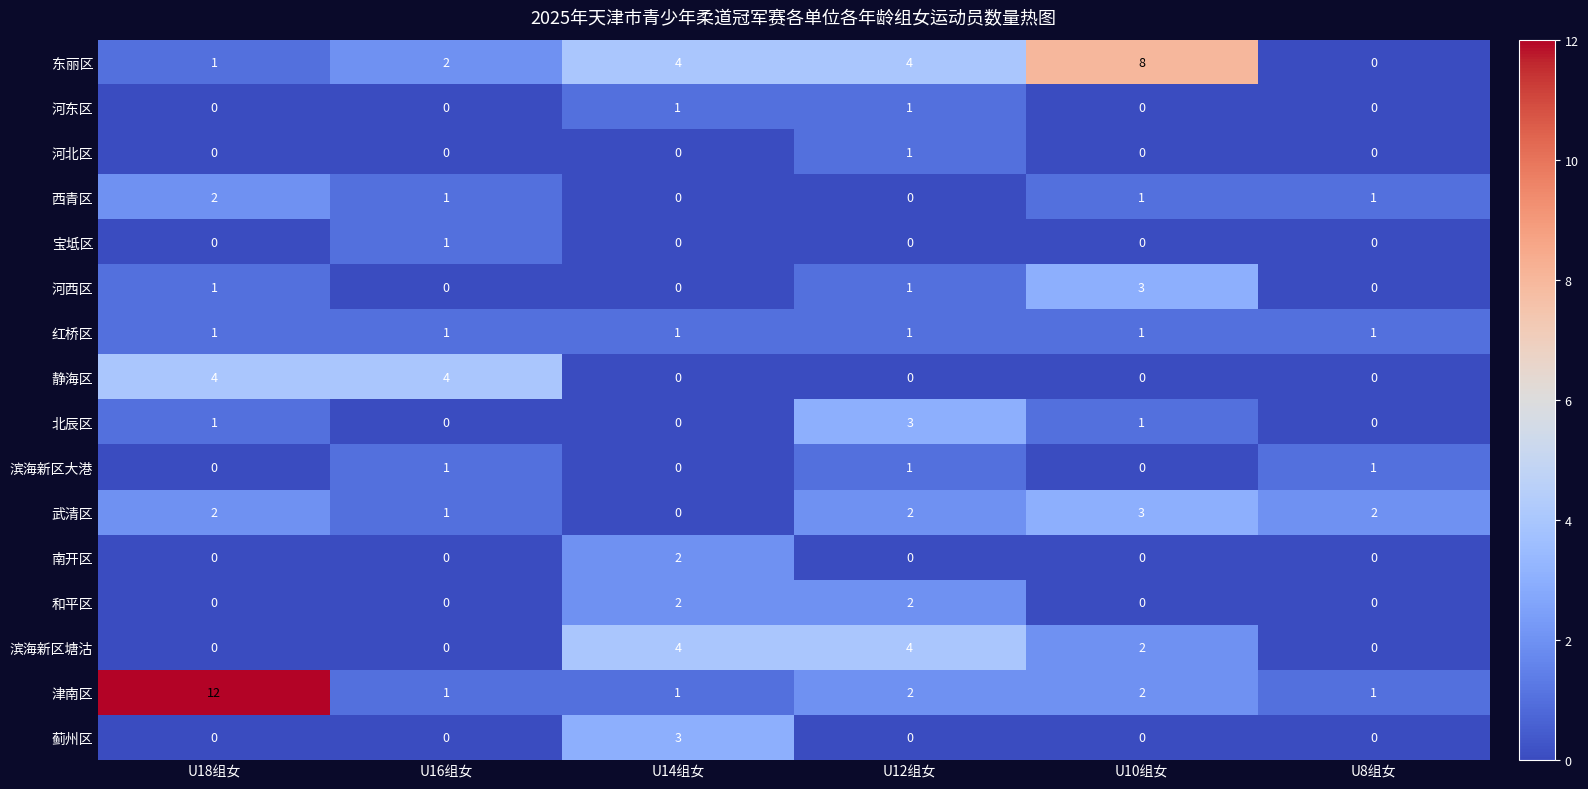

Is the value of 武清区 at U18组女 greater than the value of 滨海新区大港 at U10组女?

Yes